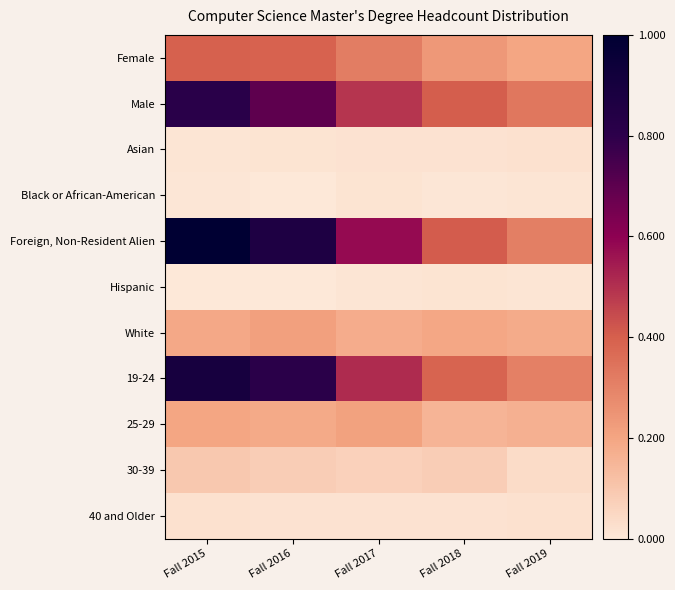

List the series in order of their peak value, highest first.

Foreign, Non-Resident Alien, 19-24, Male, Female, White, 25-29, 30-39, Asian, 40 and Older, Black or African-American, Hispanic